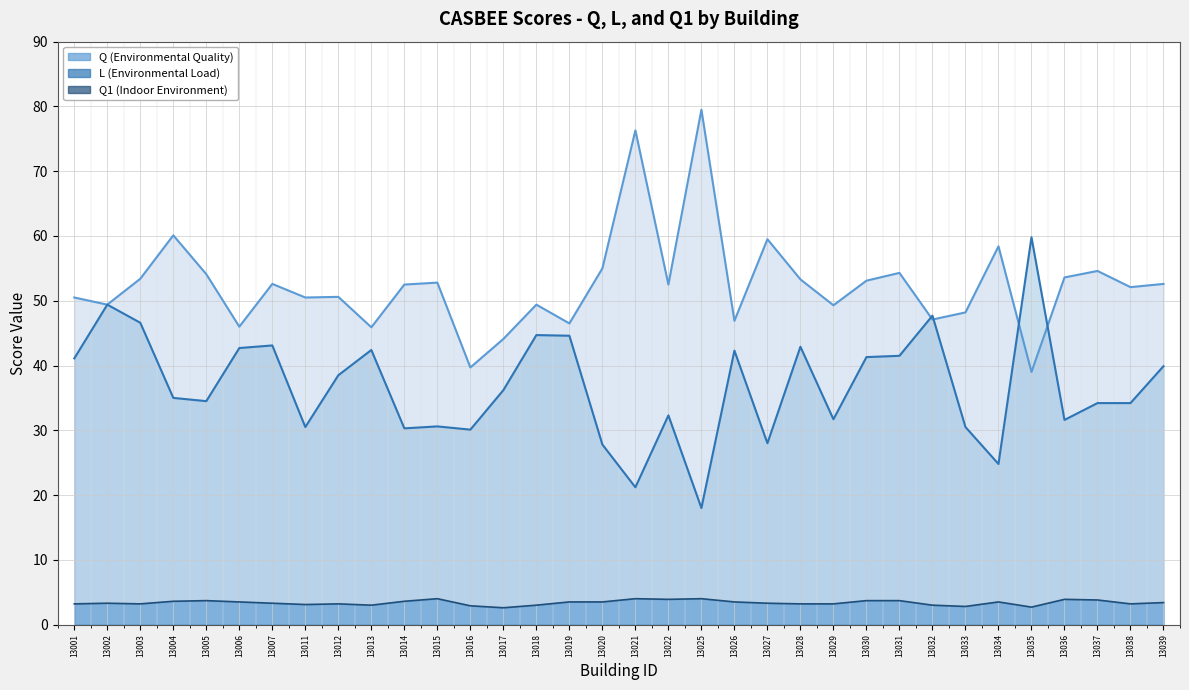

Which has a higher value, 13005 or 13027?

13027